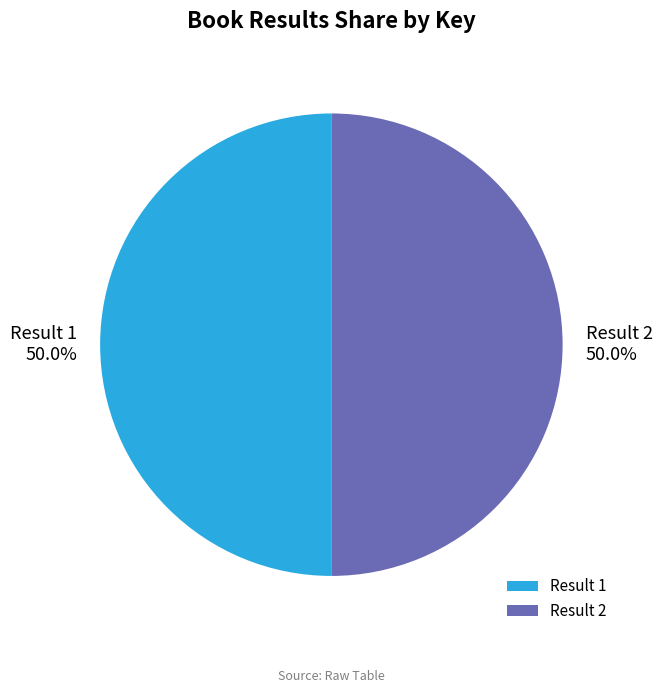

What is the ratio of the value at Result 1 to the value at Result 2?

1.0